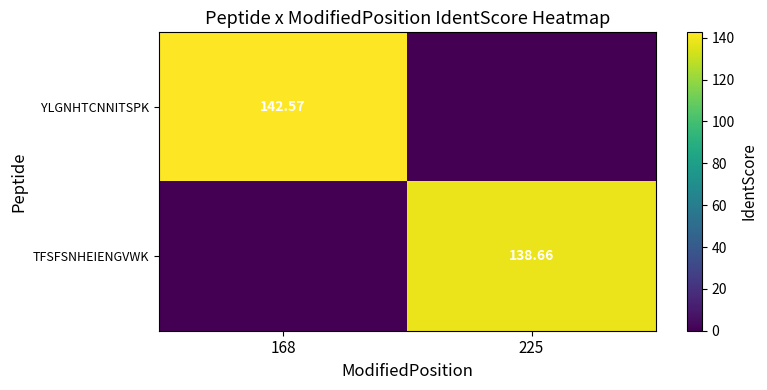

What is the sum of the TFSFSNHEIENGVWK values at 225 and 168?

138.7